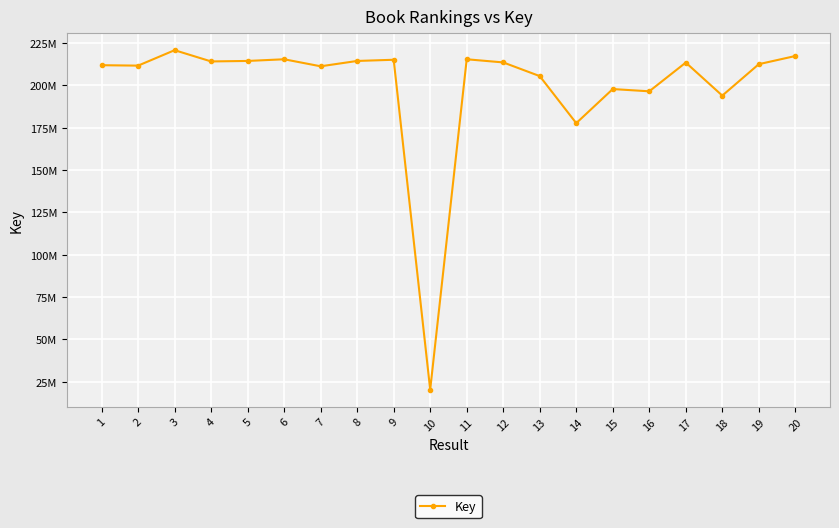

Does the chart have visible grid lines?

Yes